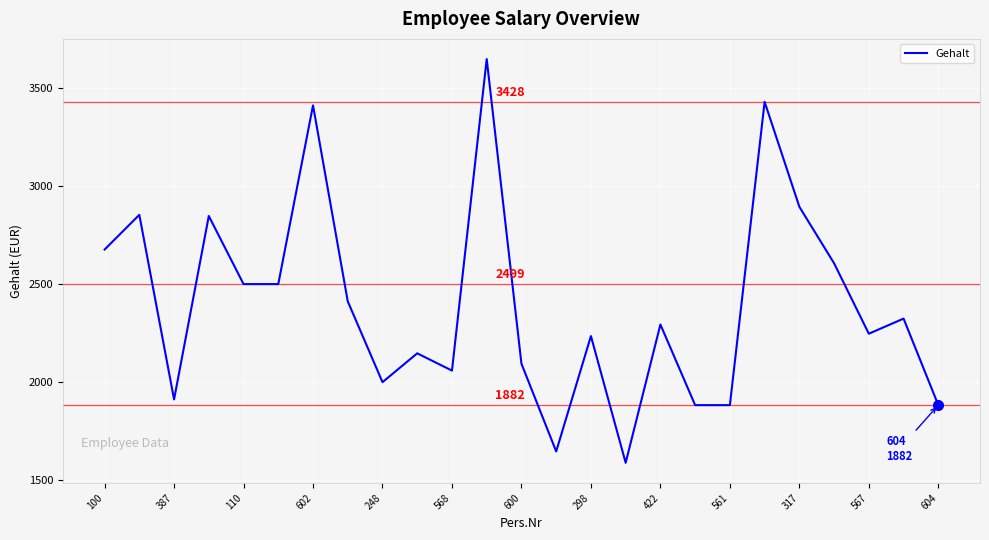

What is the difference between the maximum and minimum values?

2058